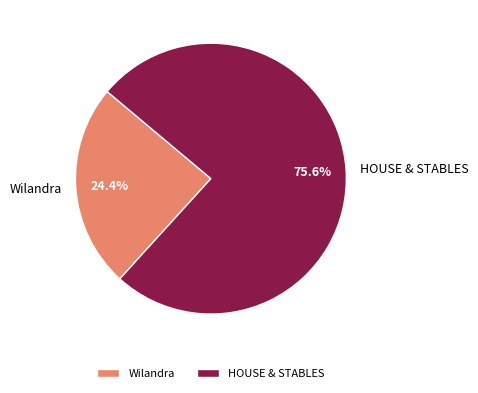

To the nearest percent, what is the difference between the largest and smallest slice percentages?

51%